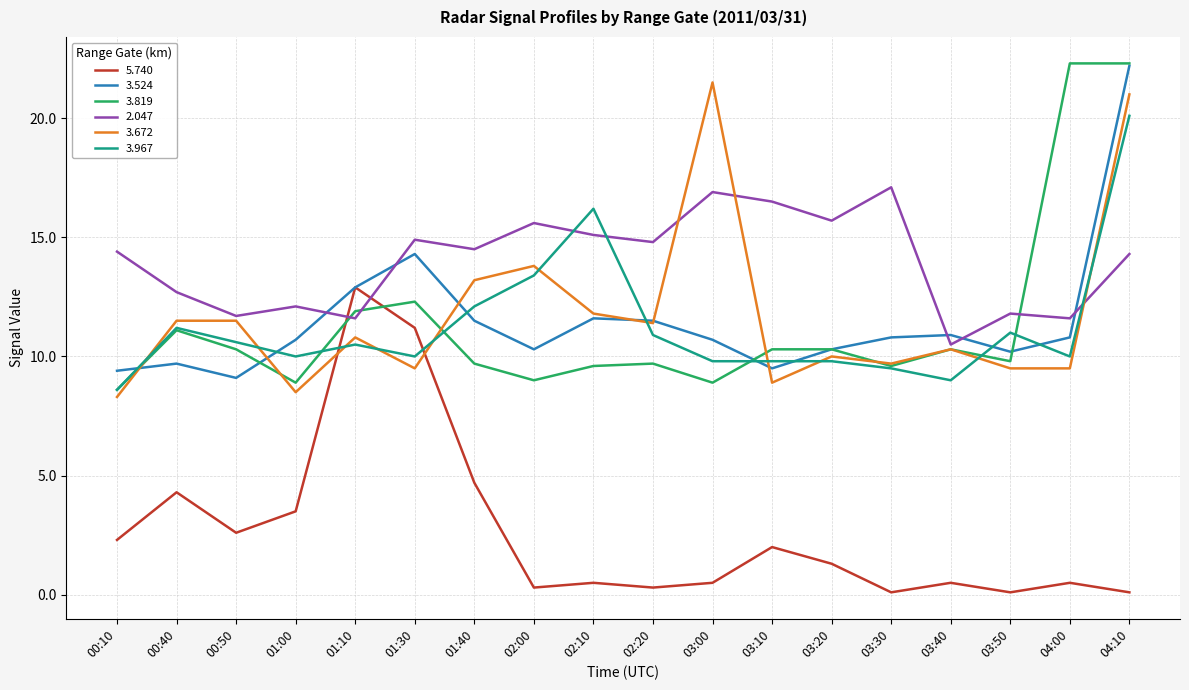

Which series has the largest range (max minus min)?

3.819